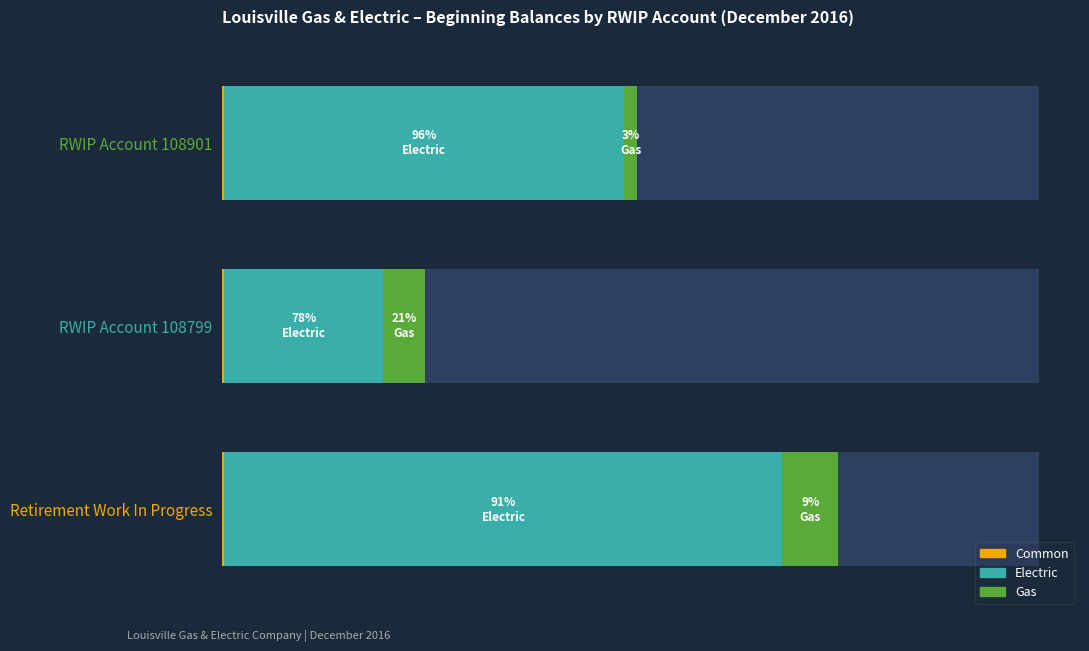

List the labels in order of Gas value, smallest first.

RWIP Account 108901, RWIP Account 108799, Retirement Work In Progress